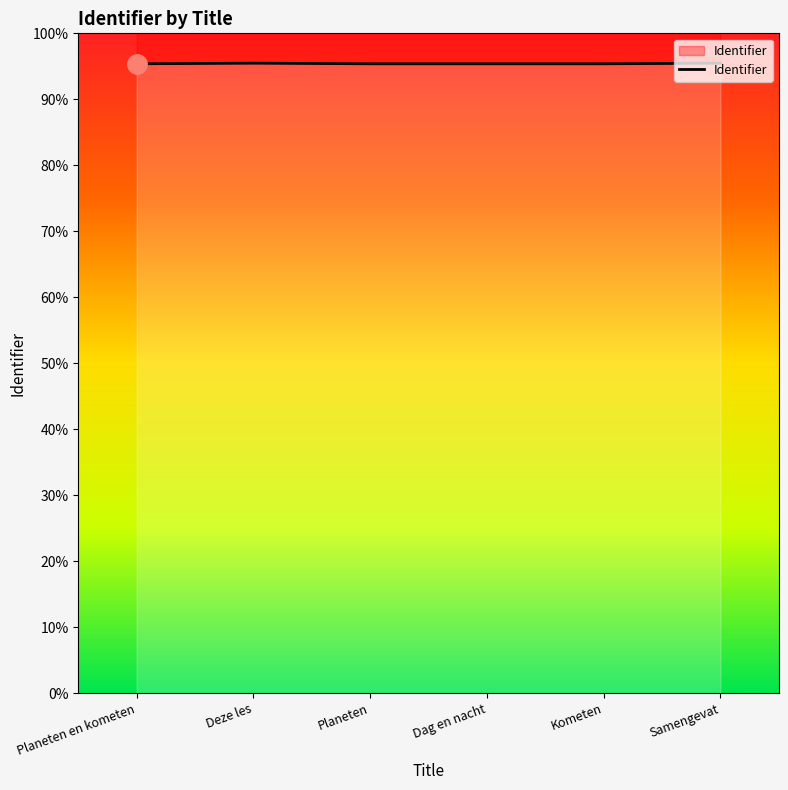

What is the smallest value displayed?

5723194